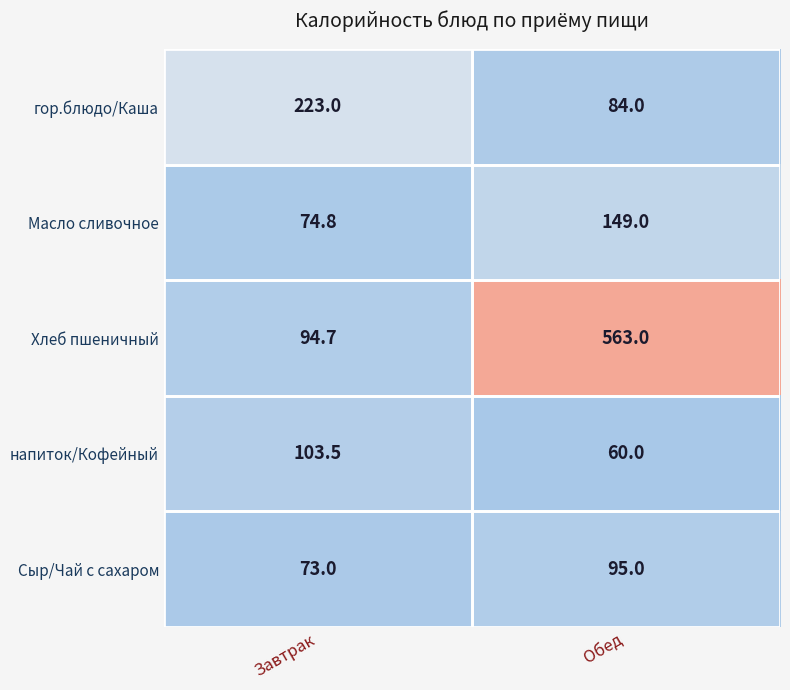

What is the spread (max minus min) of values at Обед?

503.0